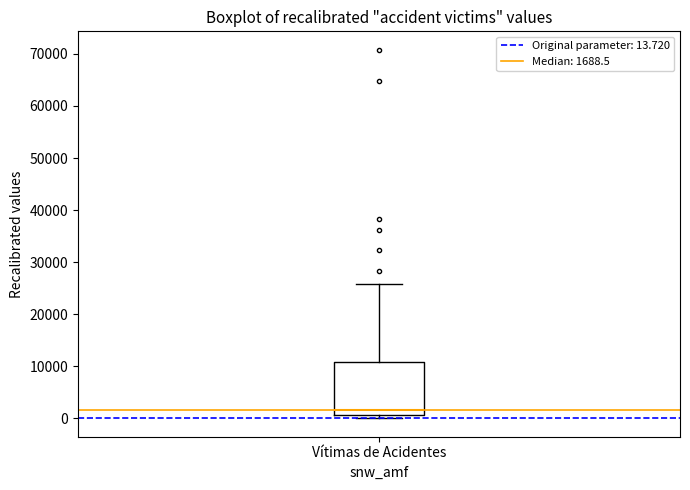

Read this box plot against the y-axis: the position of the median line, the range covered by the box, and the ends of both whiskers. The values are not printed on the chart, so give them approximately, as read against the axis.

median 2000, box 1000 to 11000, whiskers 0 to 26000